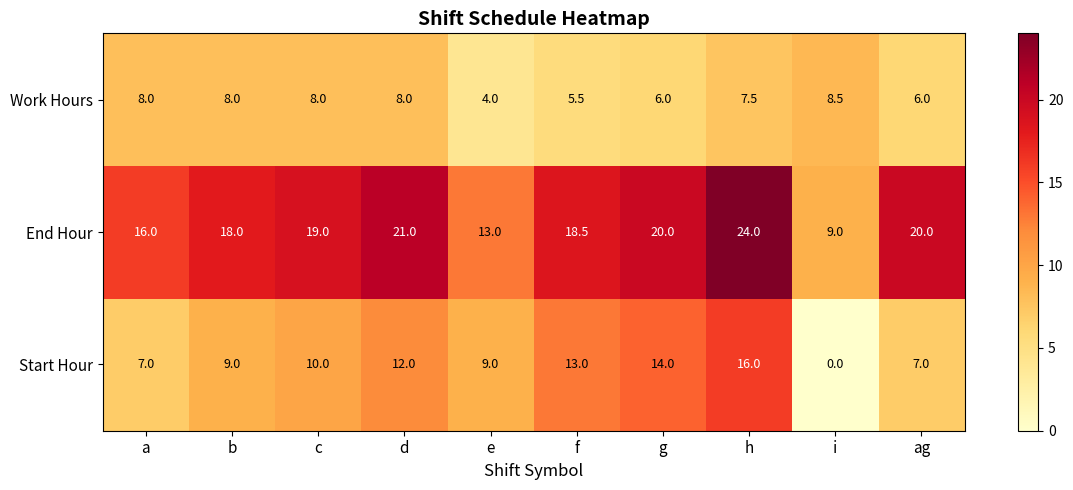

Which category has the lowest value across all series?

i